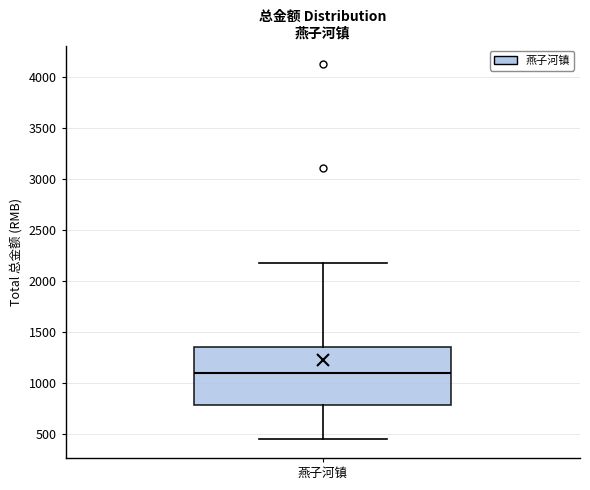

Read this box plot against the y-axis: the position of the median line, the range covered by the box, and the ends of both whiskers. The values are not printed on the chart, so give them approximately, as read against the axis.

median 1100, box 800 to 1350, whiskers 450 to 2200